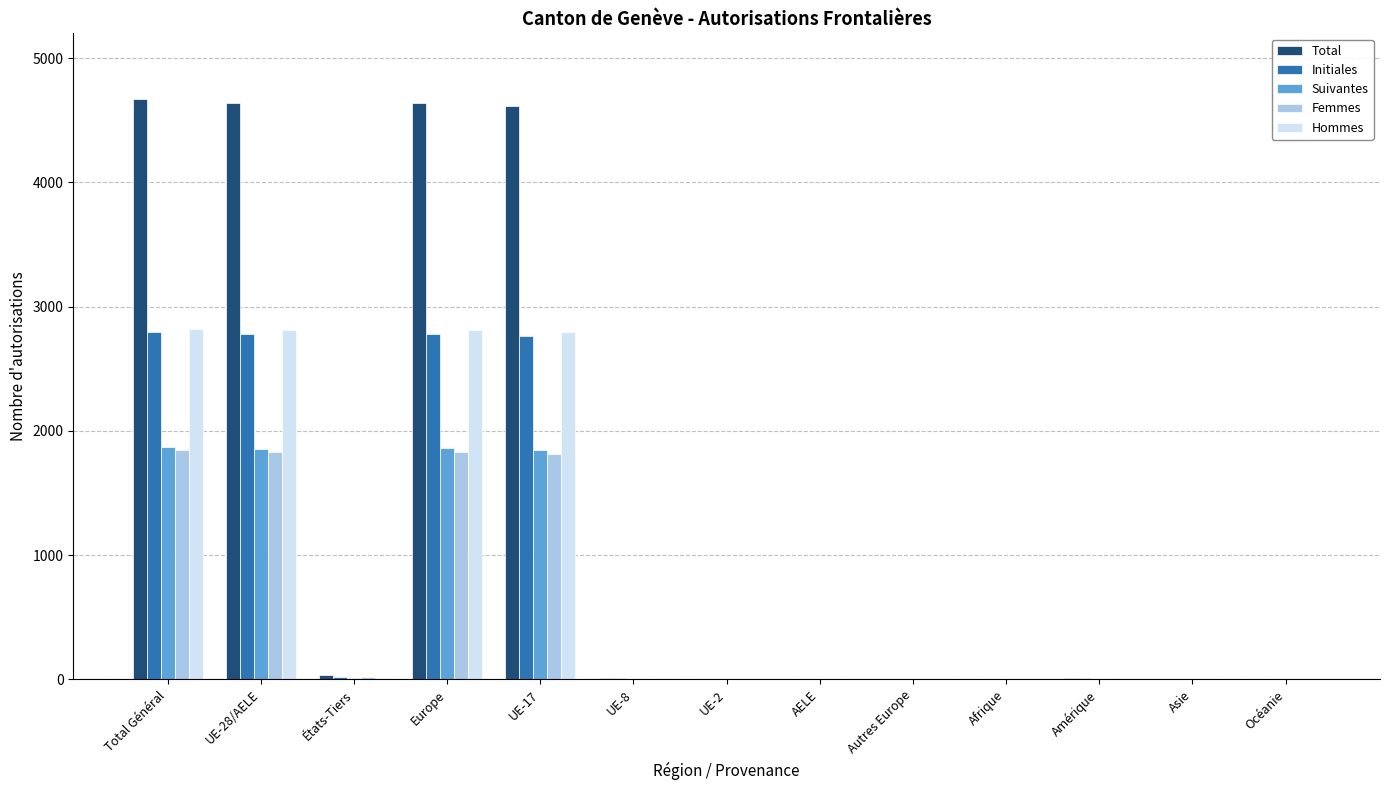

What is the sum of all Suivantes values?

7468